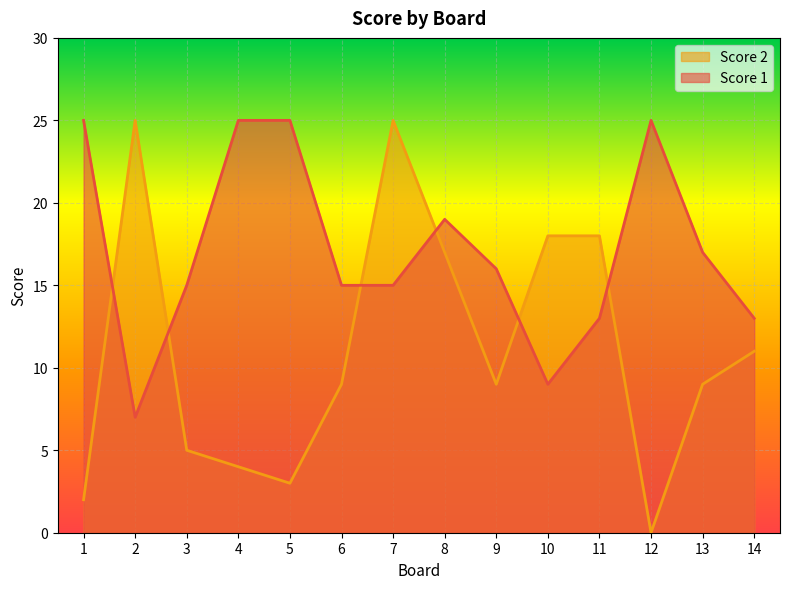

How many positive values does the Score 2 series have?

13